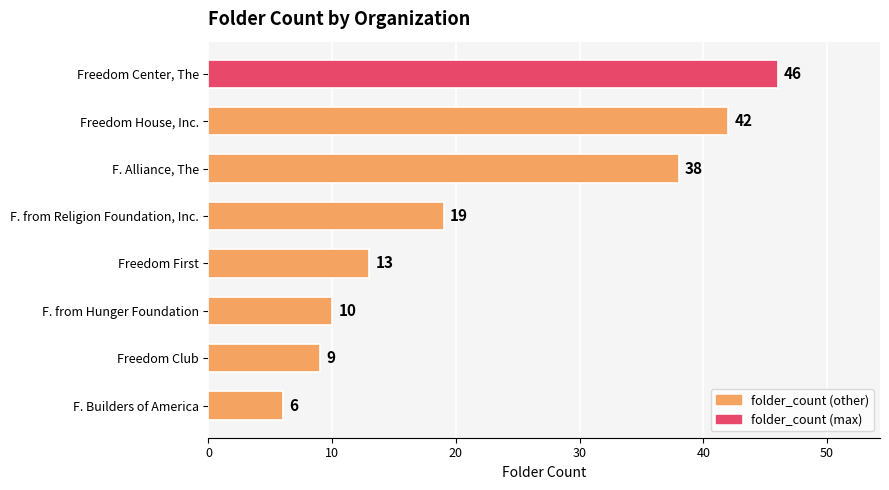

Where is the data nearest to the value 26?

F. from Religion Foundation, Inc.